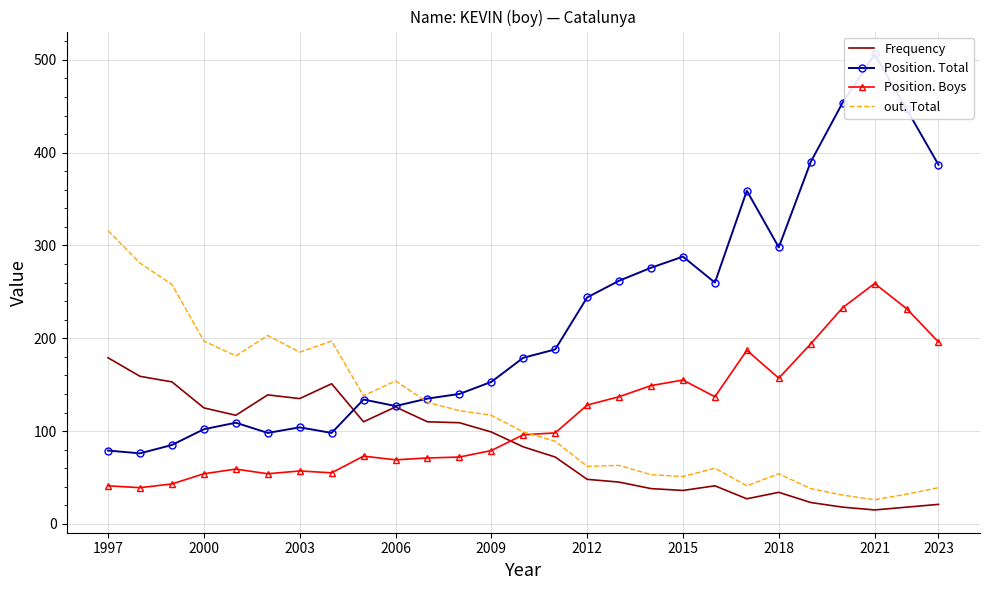

At which label does out. Total reach its peak?

1997